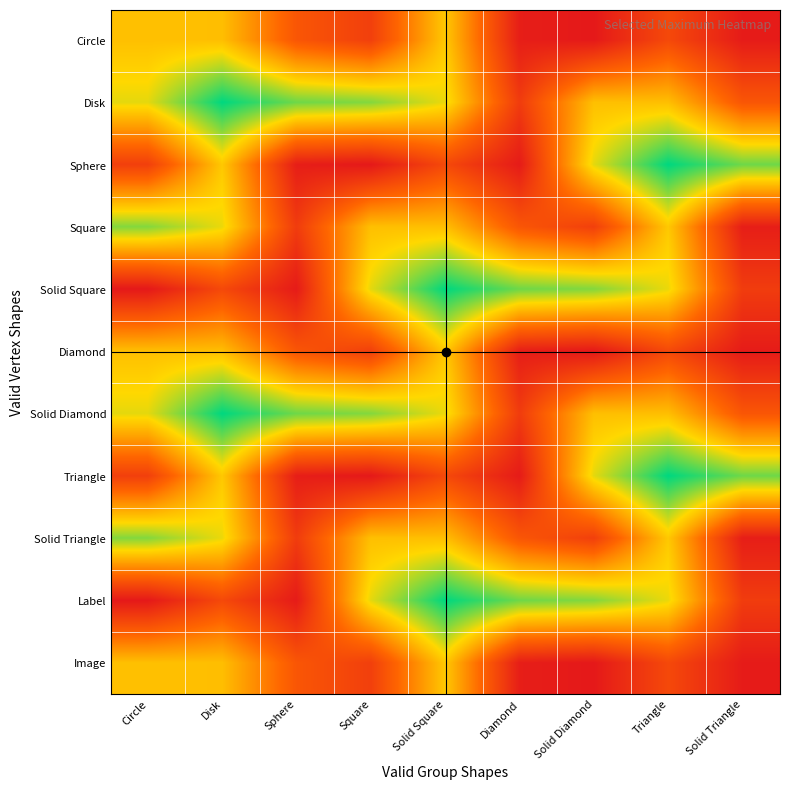

Reading left to right, extract all data points from this chart.

Circle: Circle=9.2	Disk=9.1	Sphere=4.1	Square=2.6	Solid Square=9.6	Diamond=0.4	Solid Diamond=0.1	Triangle=3.3	Solid Triangle=0.2
Disk: Circle=10.8	Disk=15.4	Sphere=13.2	Square=12.8	Solid Square=10.7	Diamond=2.4	Solid Diamond=9.2	Triangle=9.1	Solid Triangle=4.1
Sphere: Circle=2.6	Disk=9.6	Sphere=0.4	Square=0.1	Solid Square=3.3	Diamond=0.2	Solid Diamond=10.8	Triangle=15.4	Solid Triangle=13.2
Square: Circle=12.8	Disk=10.7	Sphere=2.4	Square=9.2	Solid Square=9.1	Diamond=4.1	Solid Diamond=2.6	Triangle=9.6	Solid Triangle=0.4
Solid Square: Circle=0.1	Disk=3.3	Sphere=0.2	Square=10.8	Solid Square=15.4	Diamond=13.2	Solid Diamond=12.8	Triangle=10.7	Solid Triangle=2.4
Diamond: Circle=9.2	Disk=9.1	Sphere=4.1	Square=2.6	Solid Square=9.6	Diamond=0.4	Solid Diamond=0.1	Triangle=3.3	Solid Triangle=0.2
Solid Diamond: Circle=10.8	Disk=15.4	Sphere=13.2	Square=12.8	Solid Square=10.7	Diamond=2.4	Solid Diamond=9.2	Triangle=9.1	Solid Triangle=4.1
Triangle: Circle=2.6	Disk=9.6	Sphere=0.4	Square=0.1	Solid Square=3.3	Diamond=0.2	Solid Diamond=10.8	Triangle=15.4	Solid Triangle=13.2
Solid Triangle: Circle=12.8	Disk=10.7	Sphere=2.4	Square=9.2	Solid Square=9.1	Diamond=4.1	Solid Diamond=2.6	Triangle=9.6	Solid Triangle=0.4
Label: Circle=0.1	Disk=3.3	Sphere=0.2	Square=10.8	Solid Square=15.4	Diamond=13.2	Solid Diamond=12.8	Triangle=10.7	Solid Triangle=2.4
Image: Circle=9.2	Disk=9.1	Sphere=4.1	Square=2.6	Solid Square=9.6	Diamond=0.4	Solid Diamond=0.1	Triangle=3.3	Solid Triangle=0.2